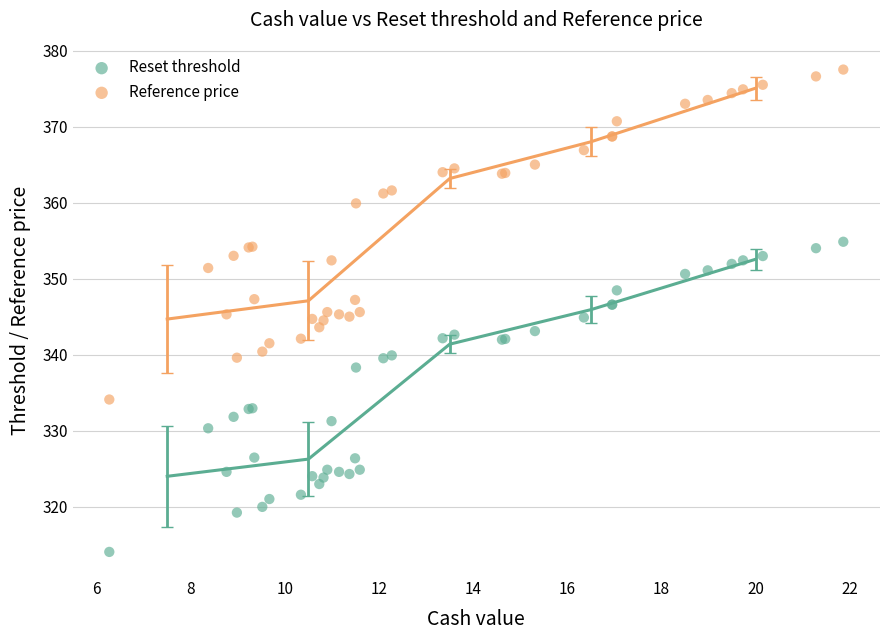

What is the X range (max minus min) for the scatter plot?

15.6